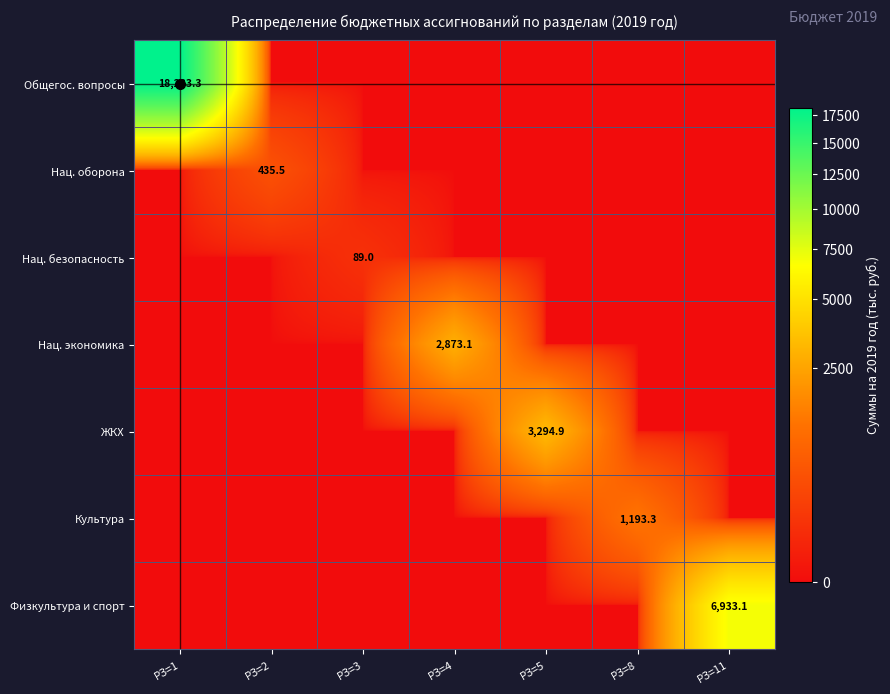

True or false: ЖКХ has a value of 2069.5 at РЗ=5.

False